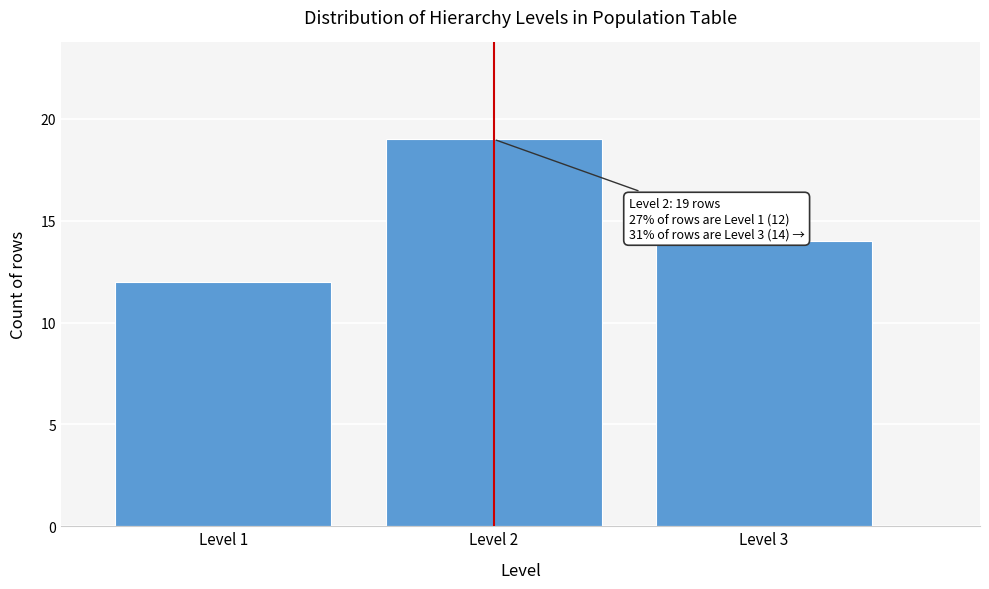

Reading left to right, transcribe all the data shown in this chart.

Level 1=12	Level 2=19	Level 3=14